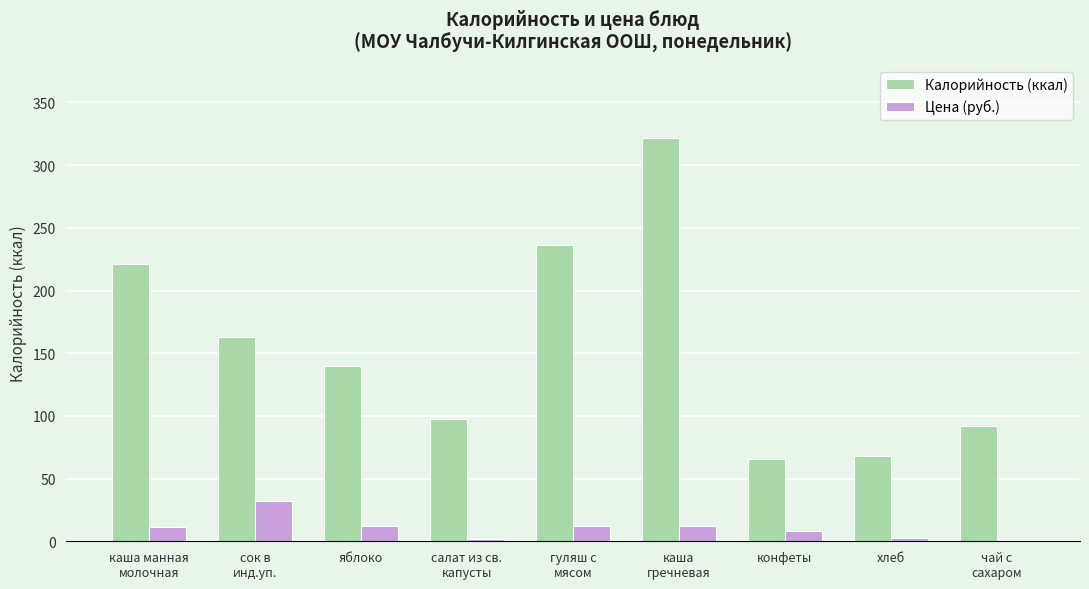

Which label corresponds to the largest value in the chart?

каша
гречневая